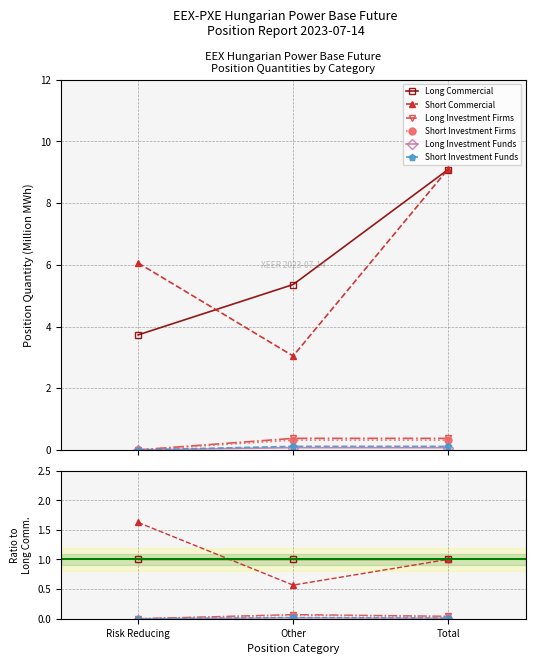

List the labels in order of Long Commercial value, smallest first.

Risk Reducing, Other, Total